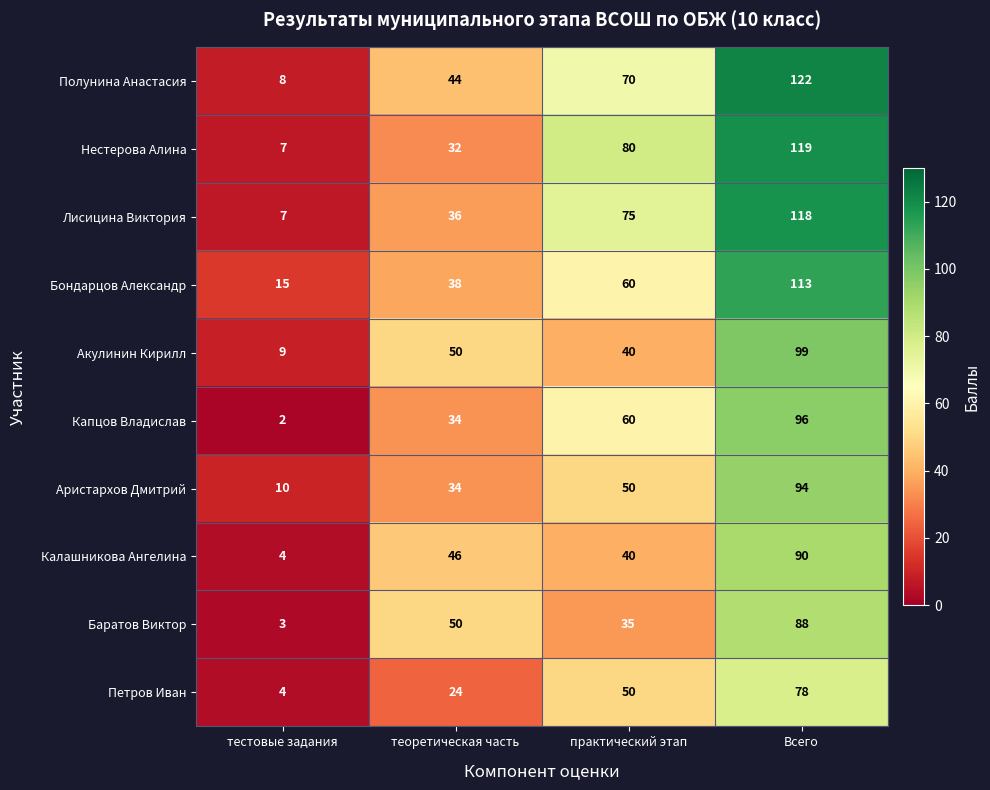

What is the greatest value displayed?

122